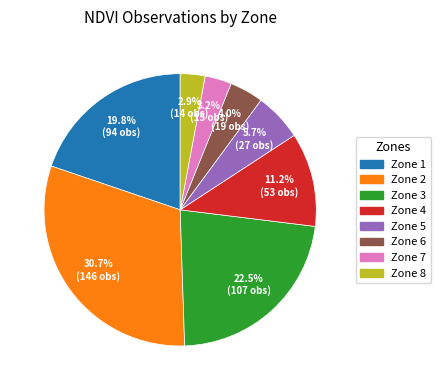

Approximately how many times larger is the value at Zone 1 compared to Zone 4?

1.8